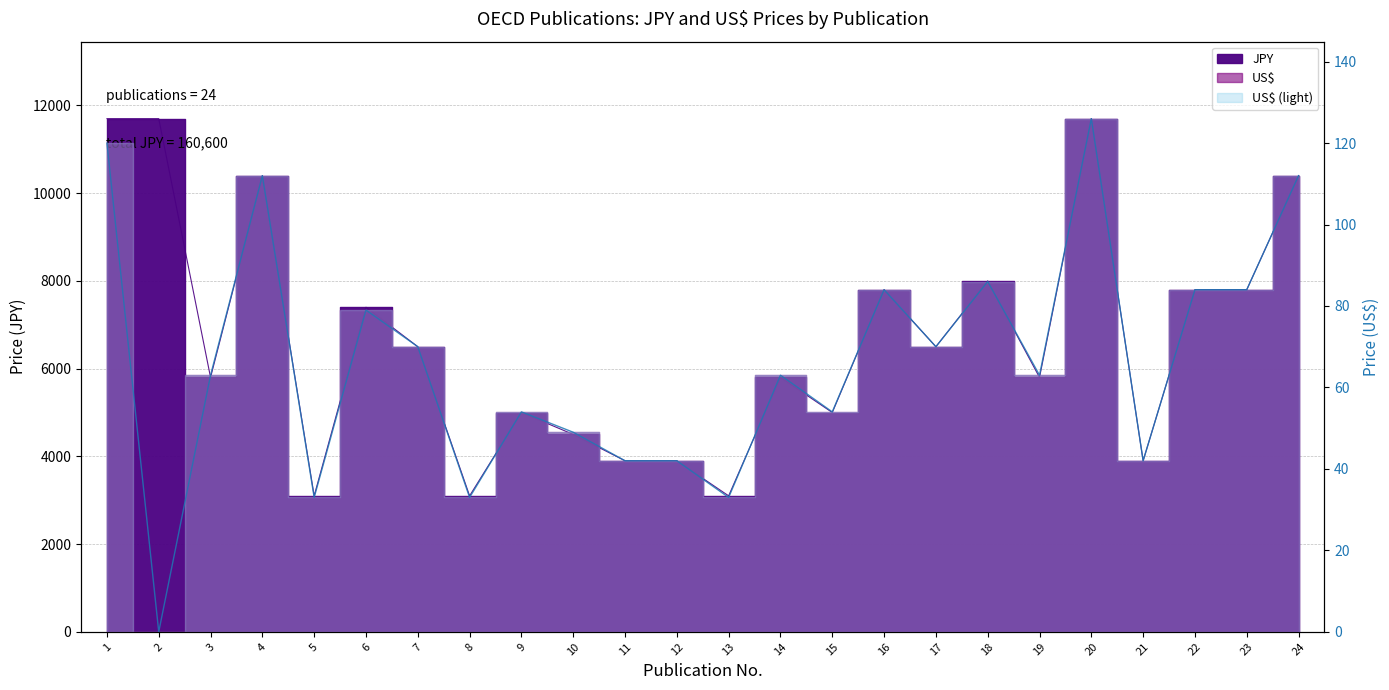

Which category has the lowest value in the US$ series?

2